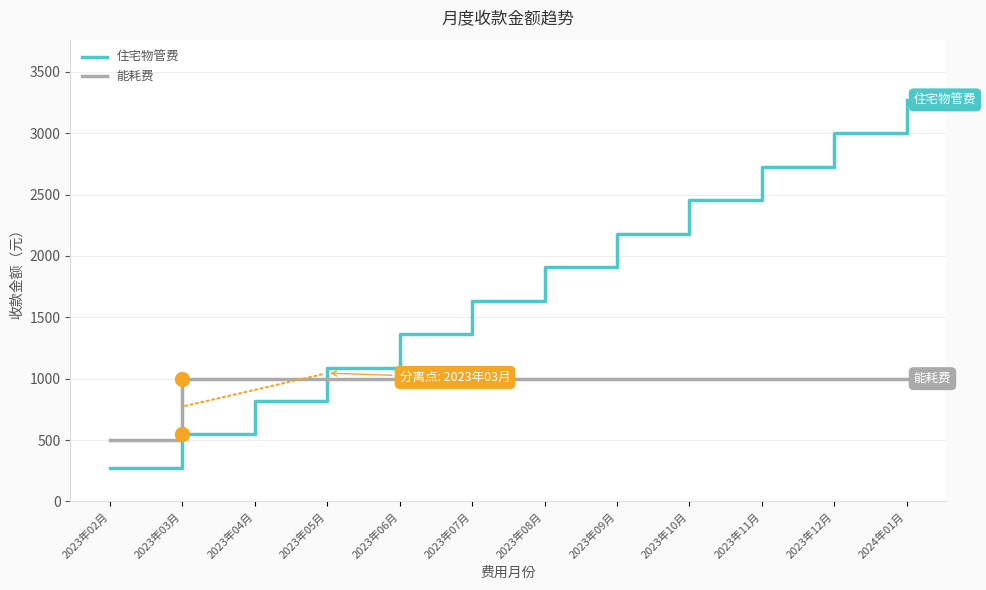

Rank the series by their maximum value, from lowest to highest.

能耗费, 住宅物管费